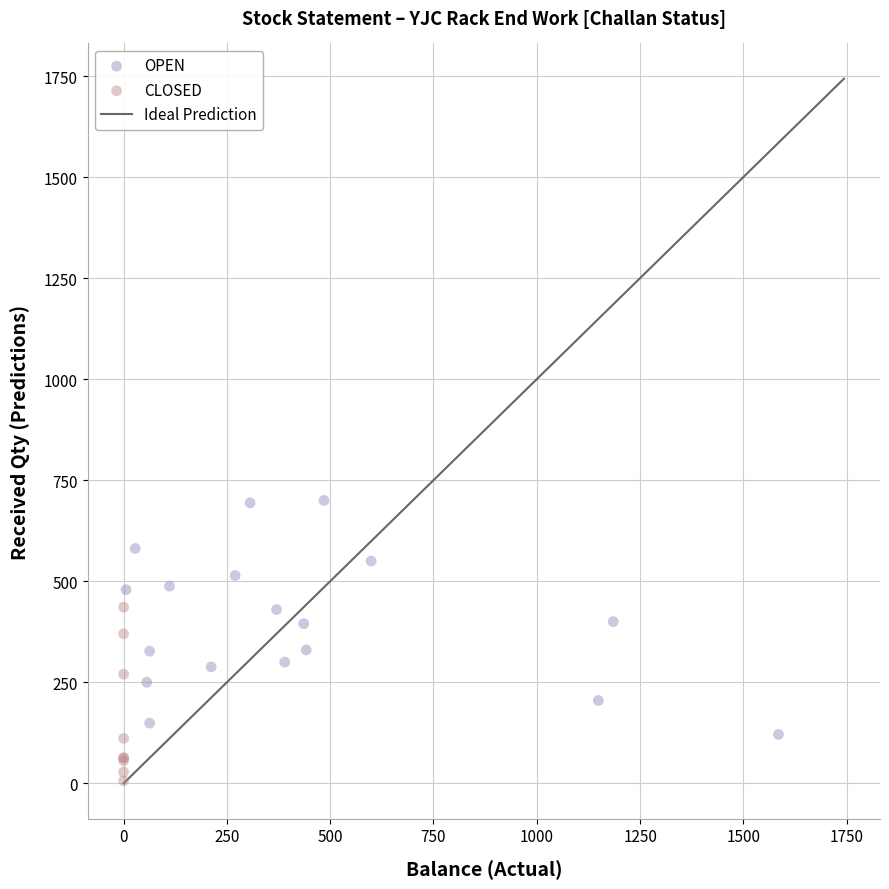

Which series has the widest spread of Y values?

OPEN